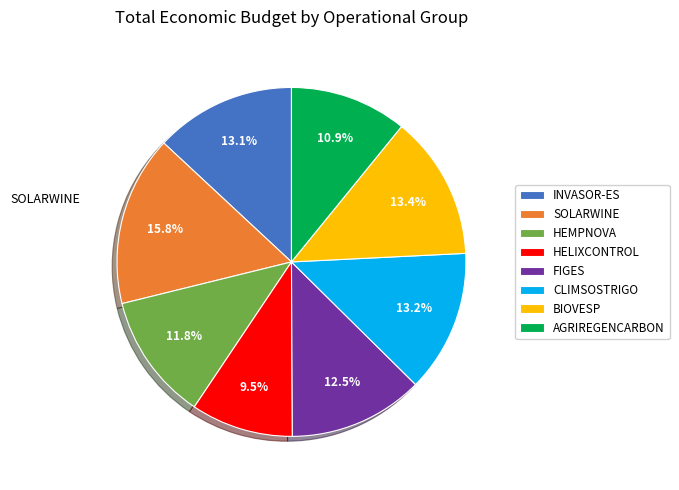

How many segments does this pie chart have?

8